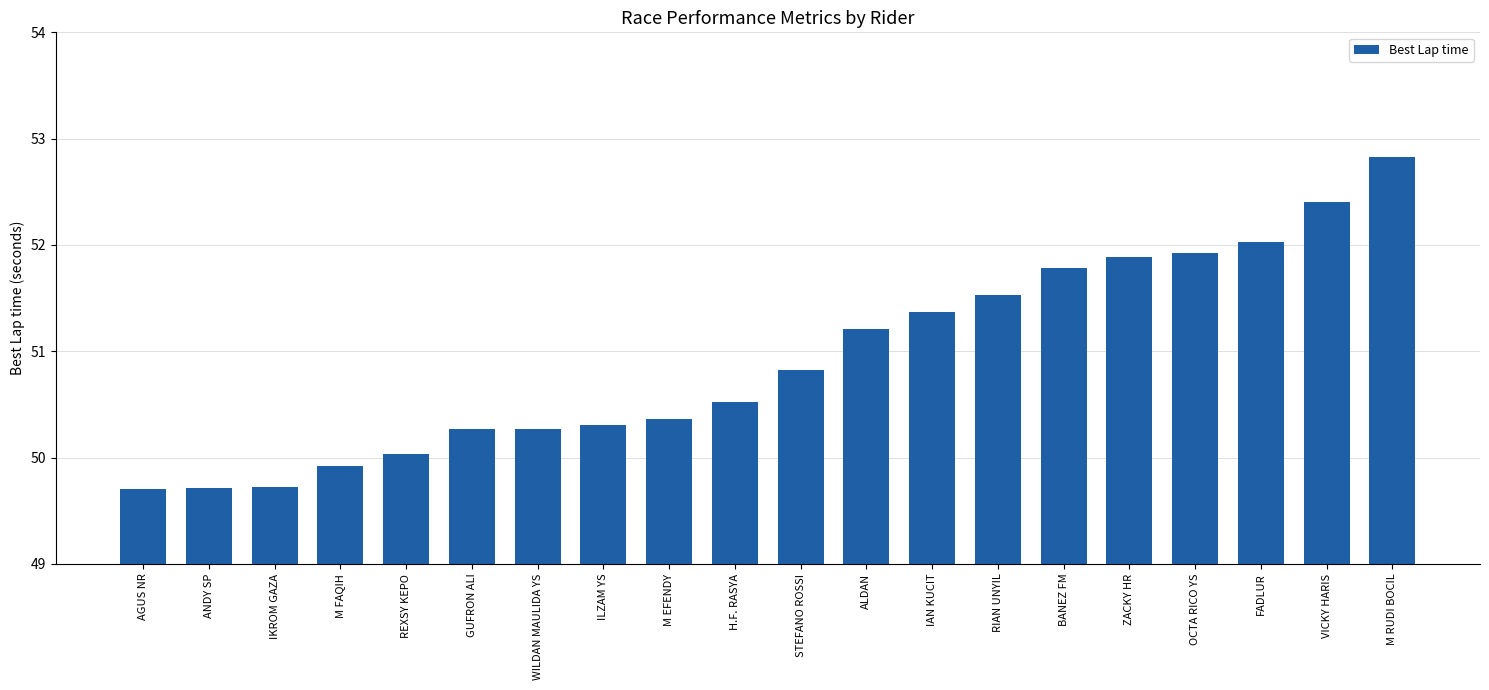

What is the change in value from H.F. RASYA to ALDAN?

+0.7